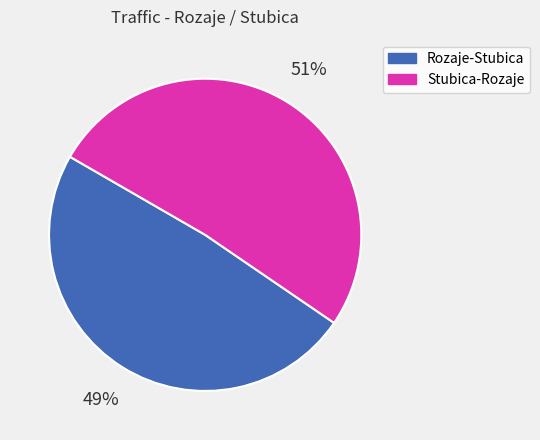

Rank the categories by value from highest to lowest.

Stubica-Rozaje, Rozaje-Stubica